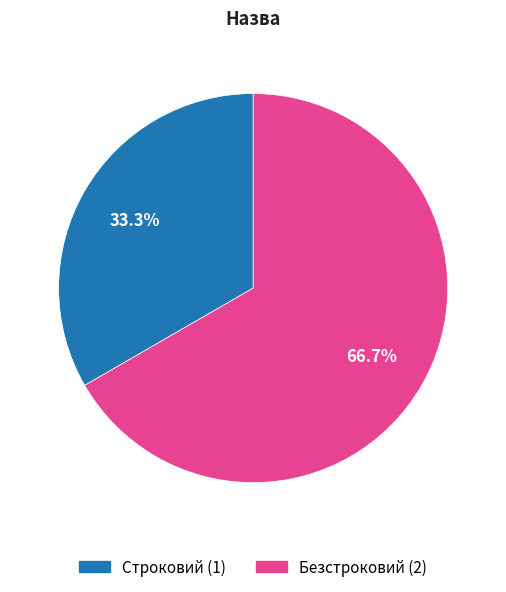

How many slices are in this pie chart?

2